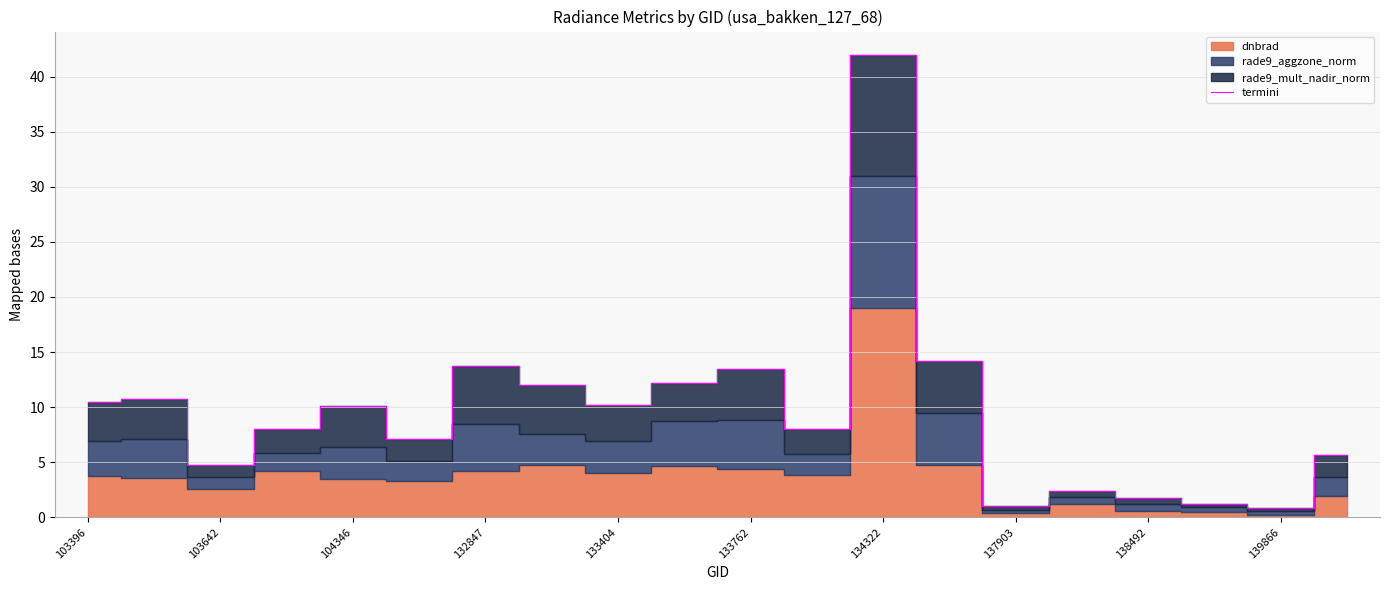

The termini series shows 13.7 at 132847. True or false?

True